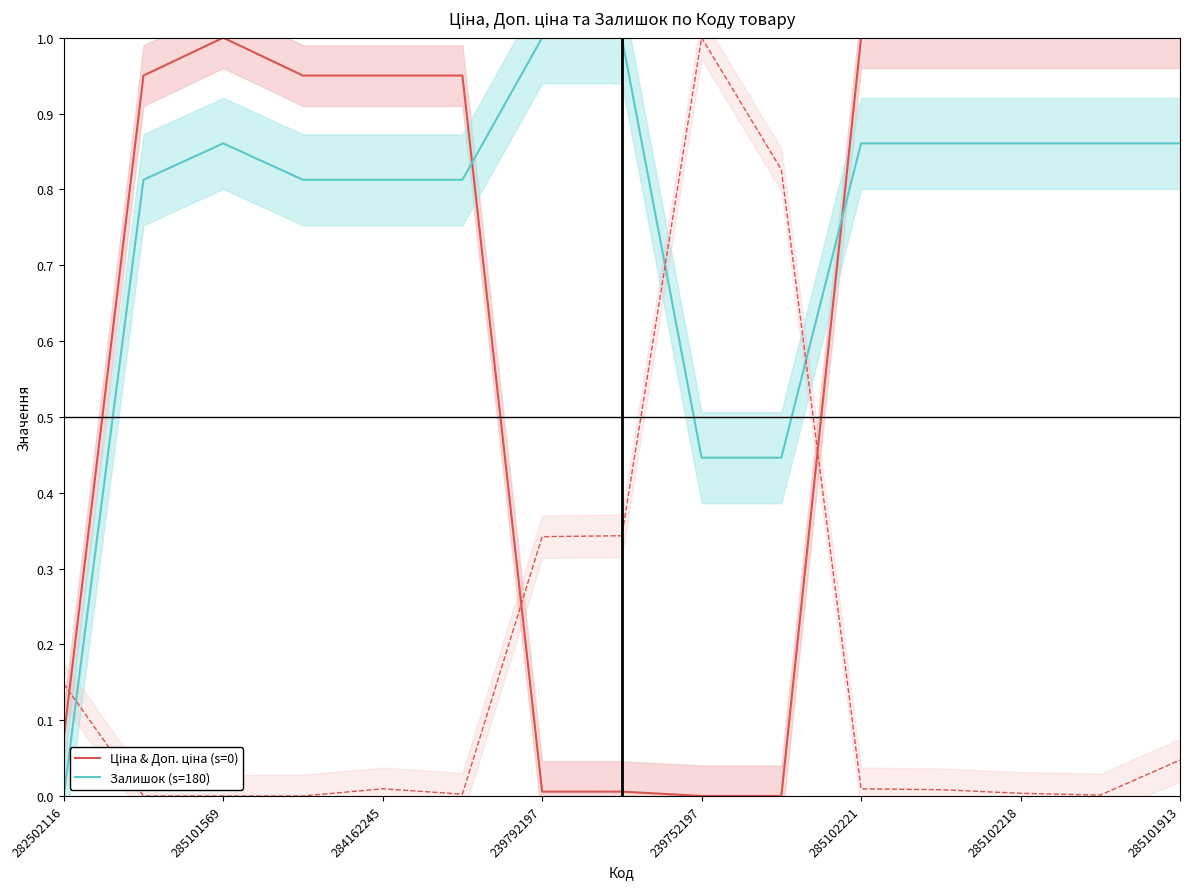

Does the chart have visible grid lines?

No